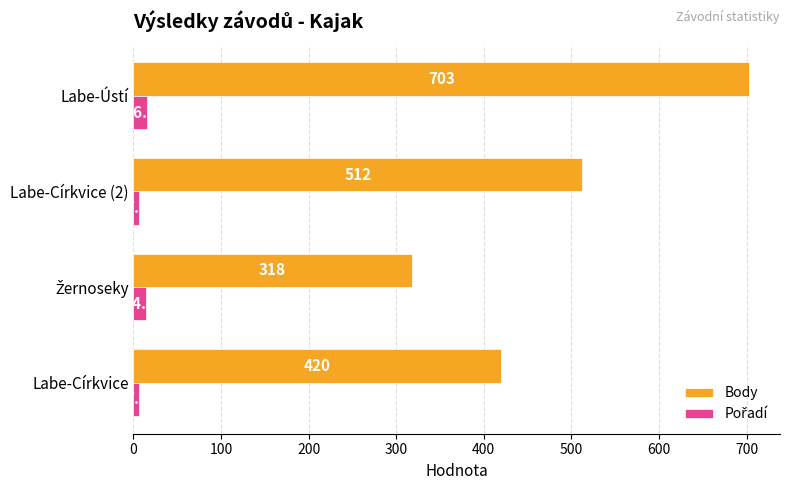

Between Labe-Církvice and Labe-Církvice (2), which series saw the biggest shift?

Body